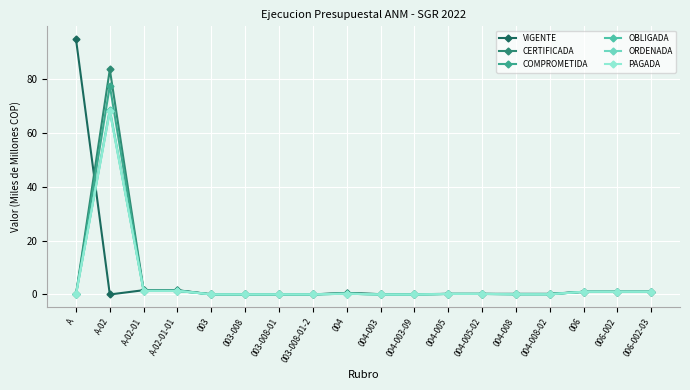

Reading left to right, extract all data points from this chart.

VIGENTE: 95.0	0.0	1.6	1.6	0.0	0.0	0.0	0.0	0.6	0.1	0.1	0.2	0.2	0.2	0.2	1.0	1.0	1.0
CERTIFICADA: 0.0	83.7	1.5	1.5	0.0	0.0	0.0	0.0	0.5	0.1	0.1	0.2	0.2	0.2	0.2	1.0	1.0	1.0
COMPROMETIDA: 0.0	77.7	1.3	1.3	0.0	0.0	0.0	0.0	0.3	0.0	0.0	0.2	0.2	0.1	0.1	1.0	1.0	1.0
OBLIGADA: 0.0	68.8	1.3	1.3	0.0	0.0	0.0	0.0	0.3	0.0	0.0	0.2	0.2	0.1	0.1	1.0	1.0	1.0
ORDENADA: 0.0	68.1	1.3	1.3	0.0	0.0	0.0	0.0	0.3	0.0	0.0	0.2	0.2	0.1	0.1	1.0	1.0	1.0
PAGADA: 0.0	68.1	1.3	1.3	0.0	0.0	0.0	0.0	0.3	0.0	0.0	0.2	0.2	0.1	0.1	1.0	1.0	1.0